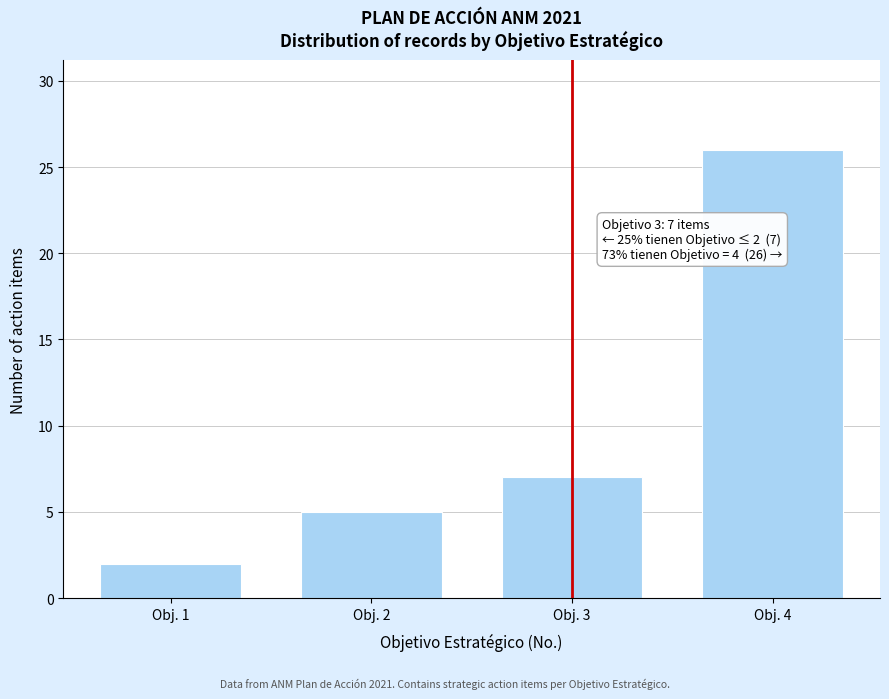

Reading left to right, list all the values displayed in this chart.

2	5	7	26